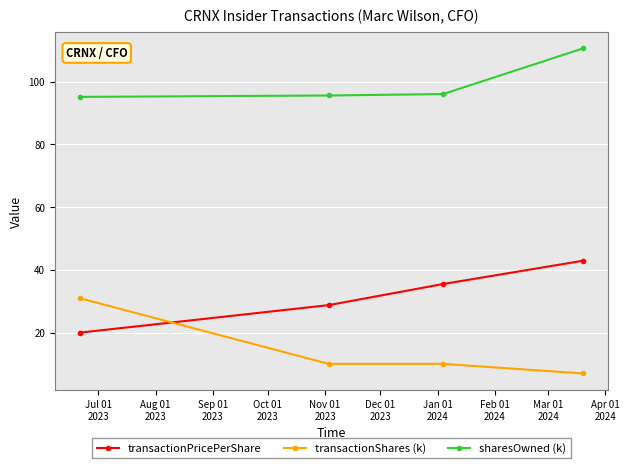

What is the minimum value for transactionShares (k)?

6.9